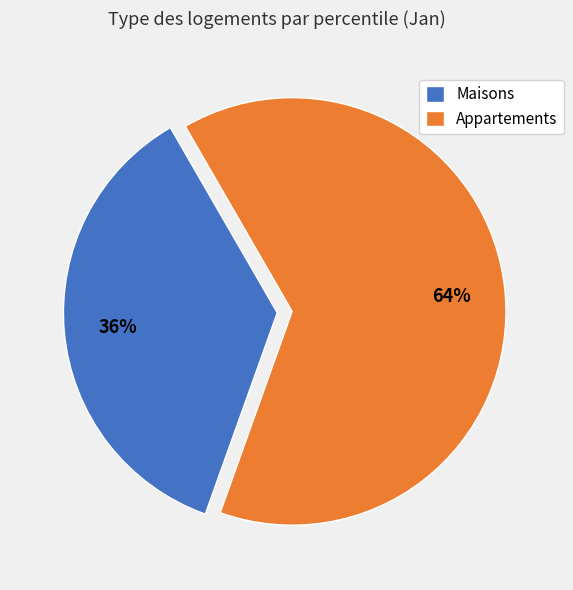

To the nearest percent, what is the average slice percentage?

50%